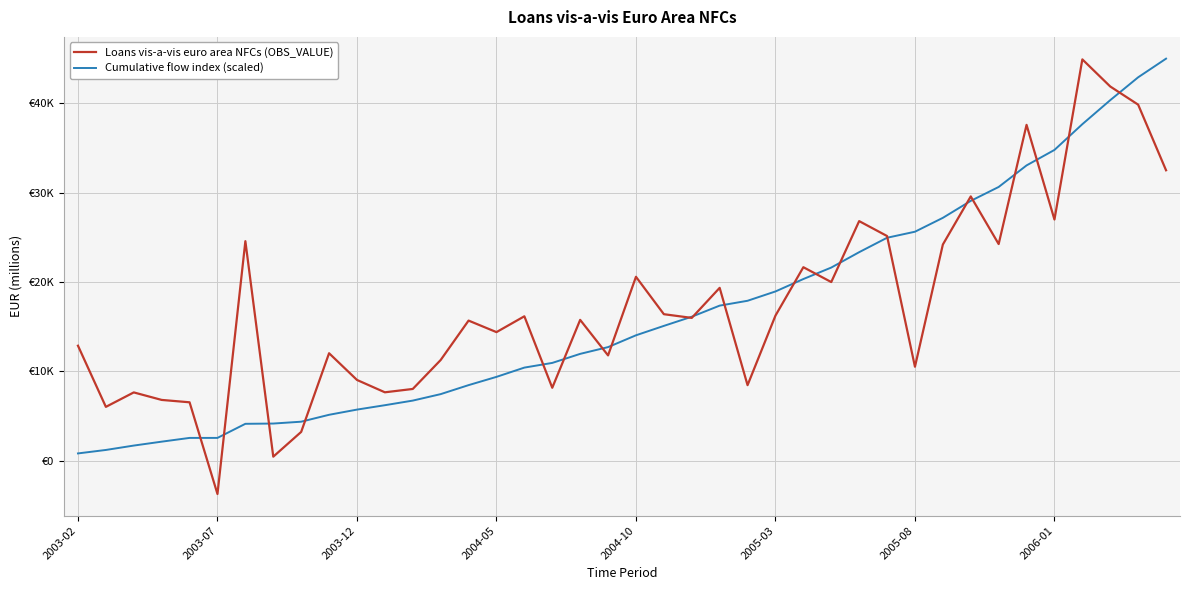

True or false: Cumulative flow index (scaled) has more than 2 points higher than both neighbors.

False